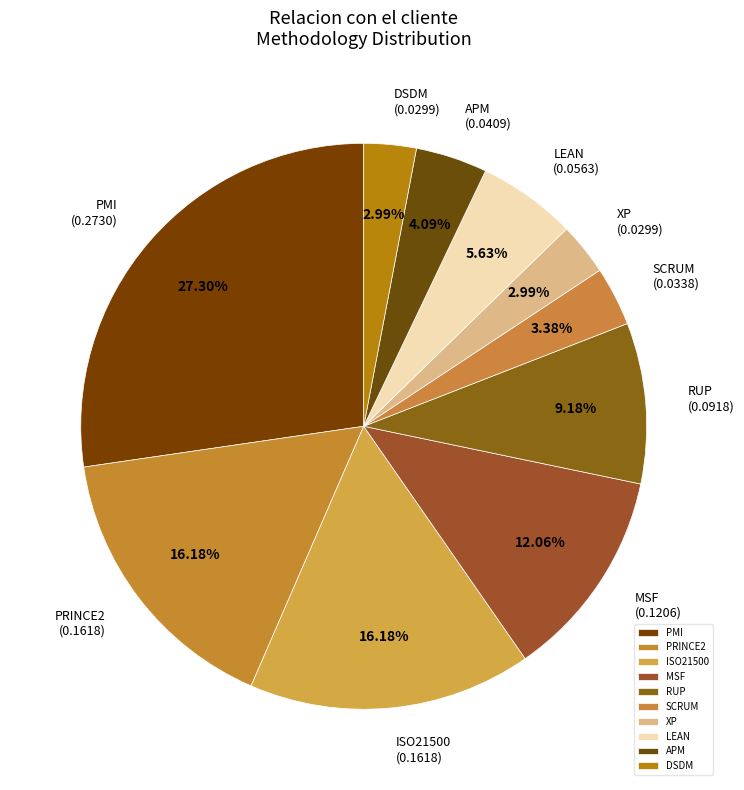

Does MSF represent more than half of the total?

No